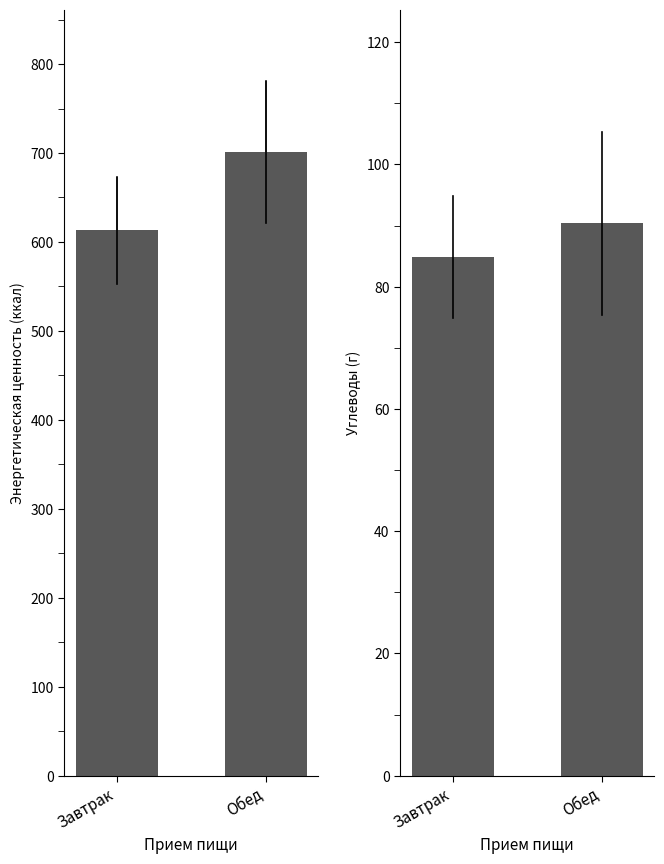

List the labels in order of Углеводы value, smallest first.

Завтрак, Обед